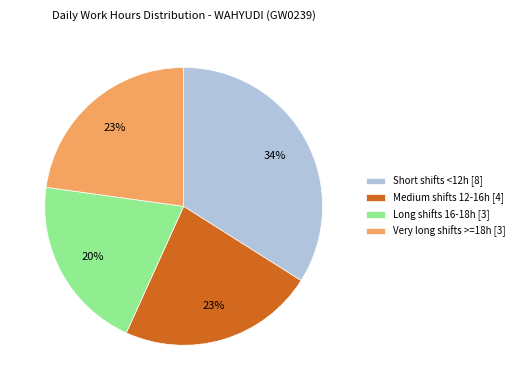

How many slices are in this pie chart?

4